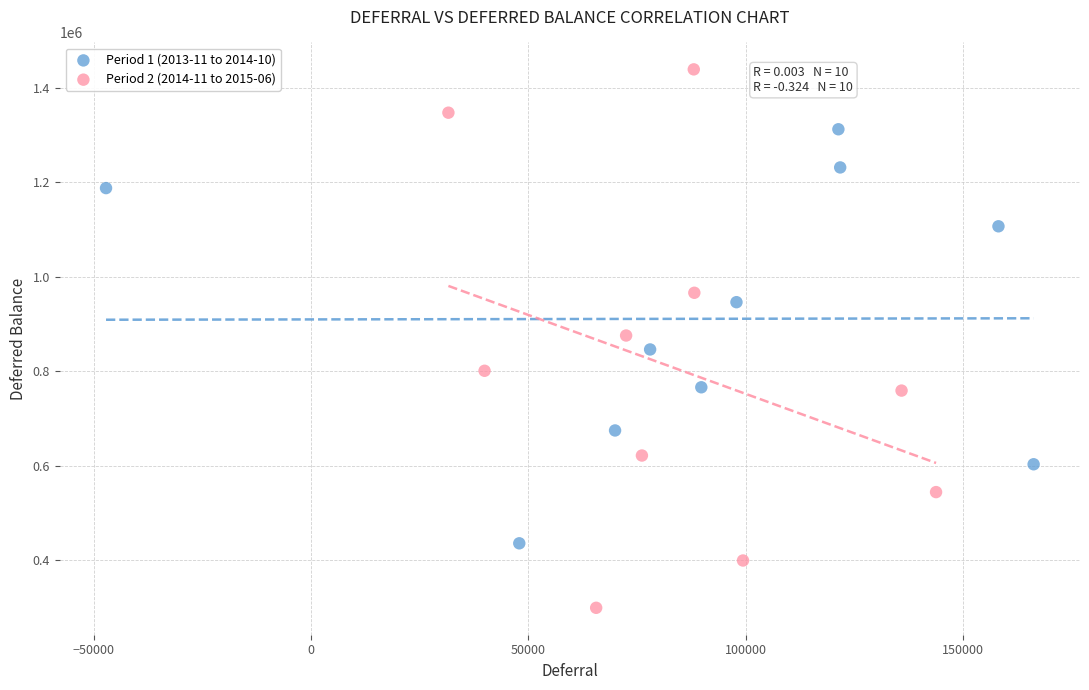

Which series contains the highest Y value?

Period 2 (2014-11 to 2015-06)